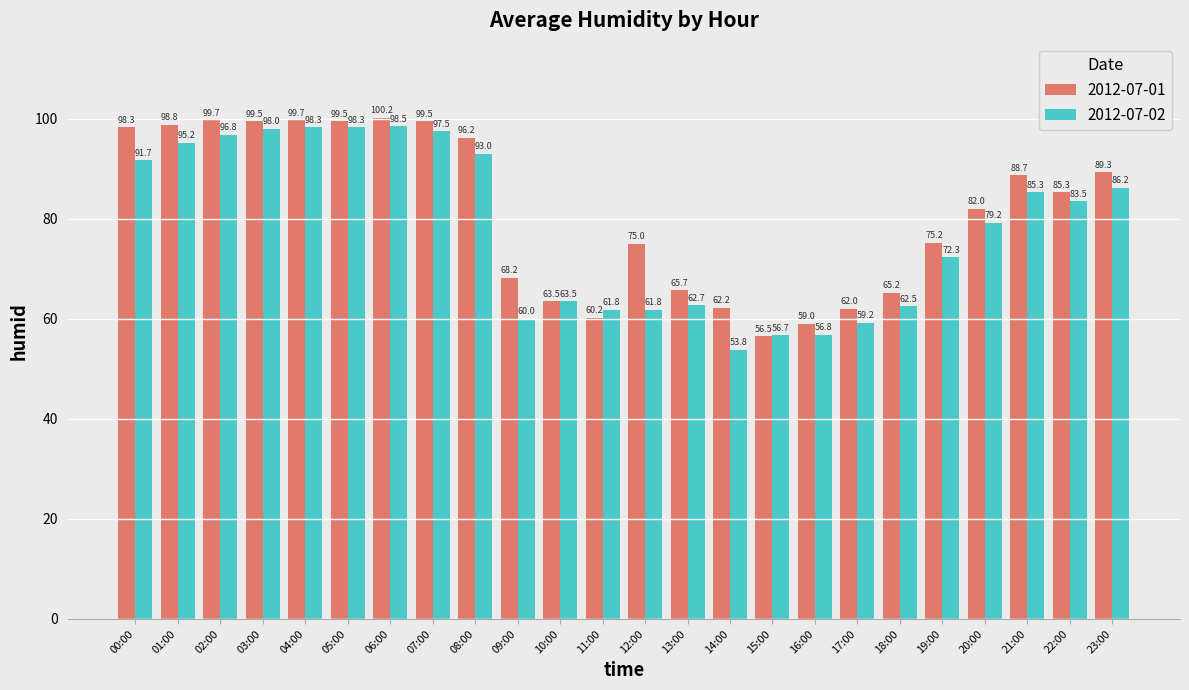

The value of 2012-07-01 at 20:00 is 137.4. True or false?

False